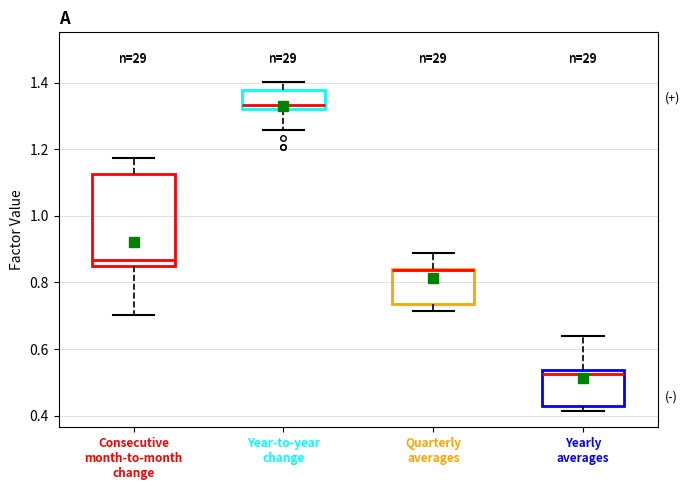

Where is the lower edge of the box for Quarterly averages on the y-axis? The values are not printed on the chart, so give them approximately, as read against the axis.

0.74